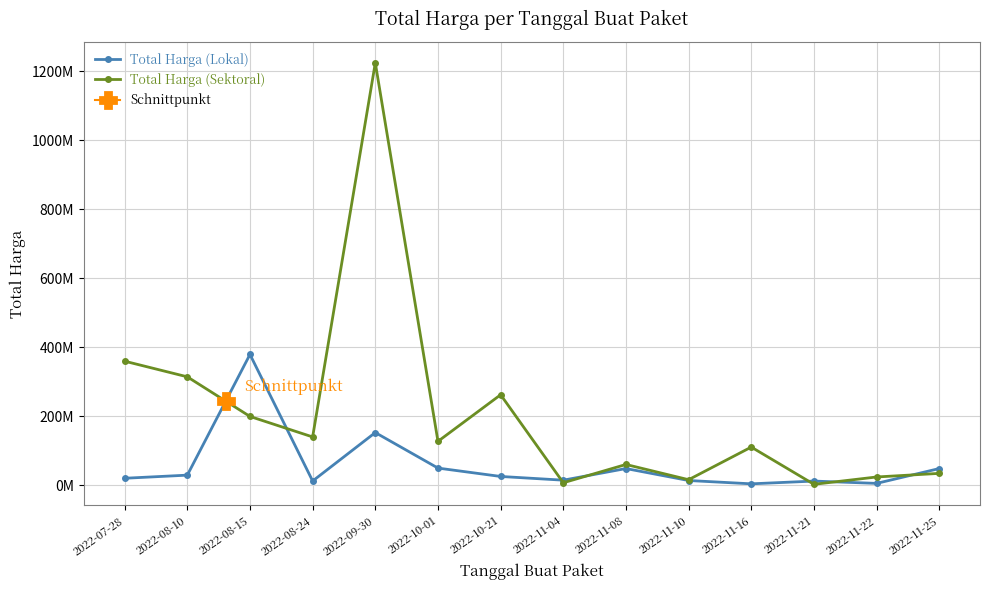

At which category does Total Harga (Sektoral) reach its first local peak?

2022-09-30